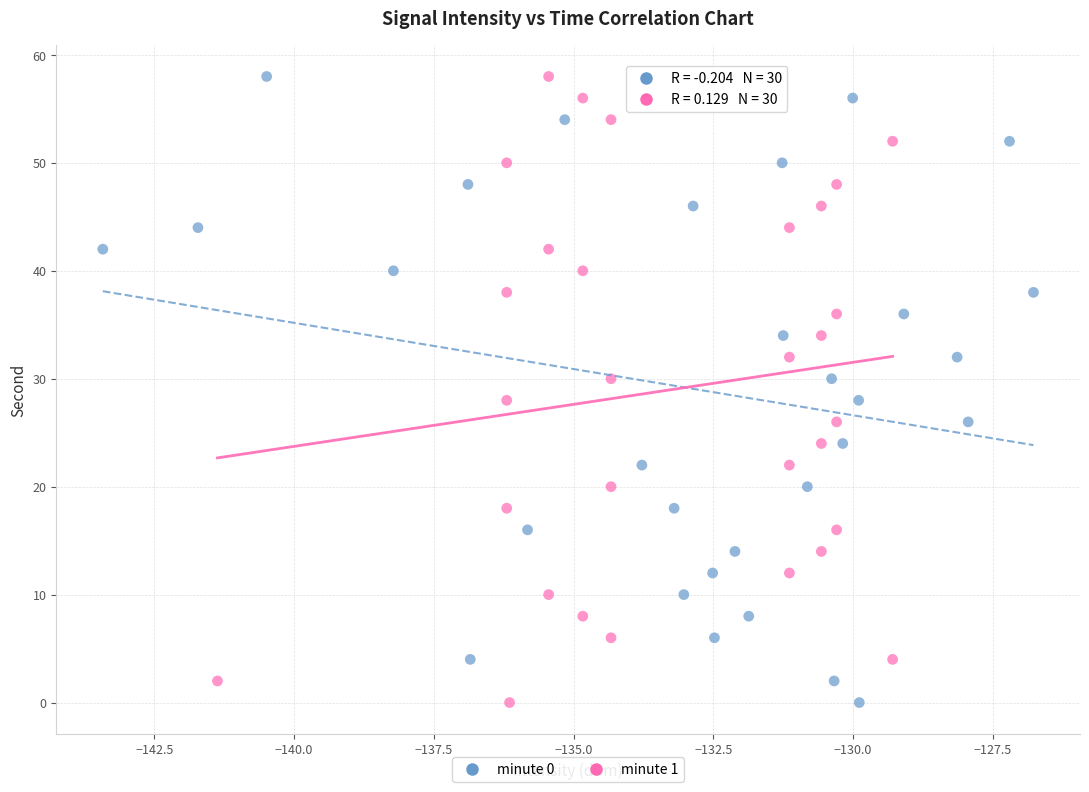

What are all the series names shown in the legend?

minute 0, minute 1